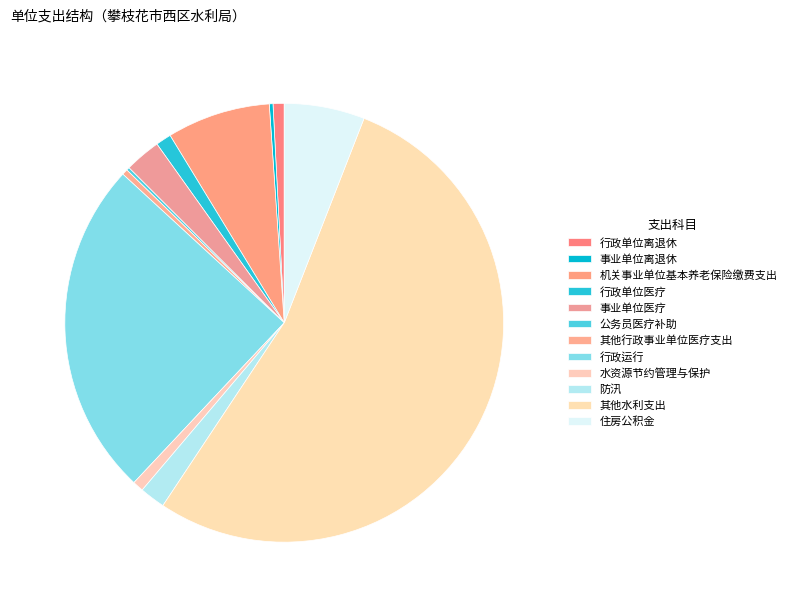

Combined, what portion of the pie is 公务员医疗补助 and 事业单位医疗?

2.9%